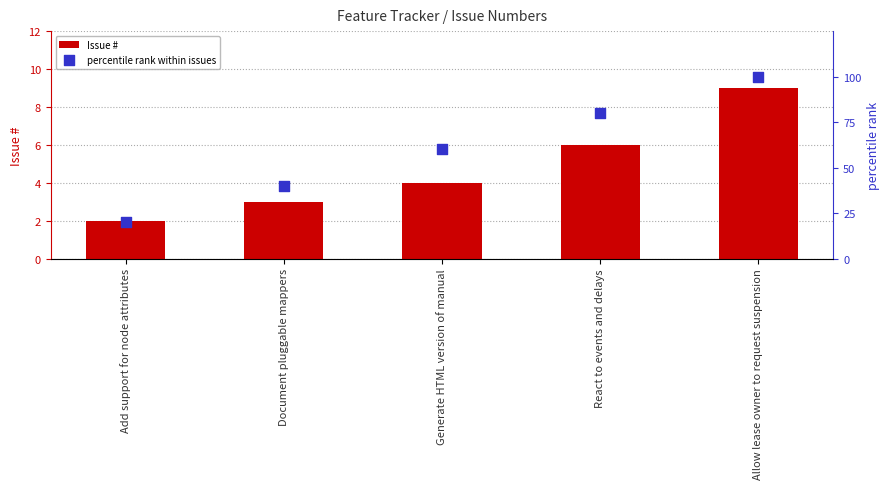

At which category is the sum across all series the highest?

Allow lease owner to request suspension